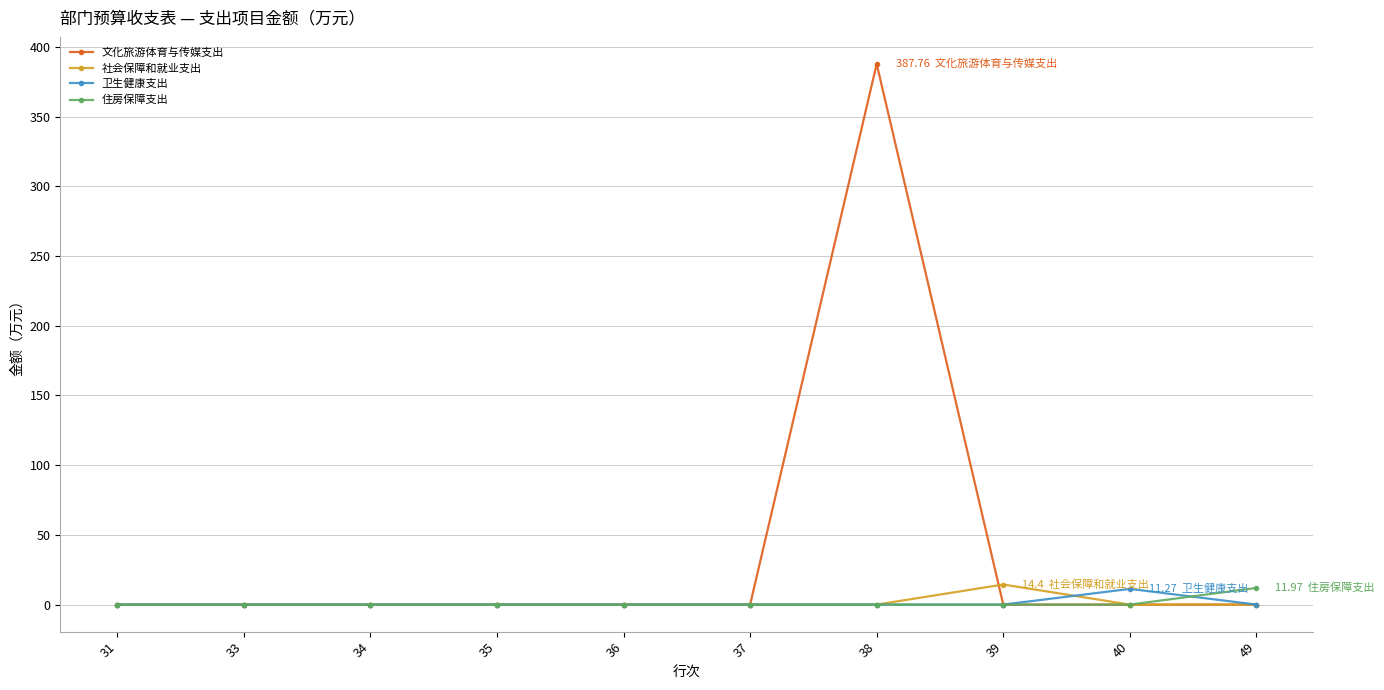

Reading right to left, what are all the values shown in this chart?

文化旅游体育与传媒支出: 49=0.0	40=0.0	39=0.0	38=387.8	37=0.0	36=0.0	35=0.0	34=0.0	33=0.0	31=0.0
社会保障和就业支出: 49=0.0	40=0.0	39=14.4	38=0.0	37=0.0	36=0.0	35=0.0	34=0.0	33=0.0	31=0.0
卫生健康支出: 49=0.0	40=11.3	39=0.0	38=0.0	37=0.0	36=0.0	35=0.0	34=0.0	33=0.0	31=0.0
住房保障支出: 49=12.0	40=0.0	39=0.0	38=0.0	37=0.0	36=0.0	35=0.0	34=0.0	33=0.0	31=0.0